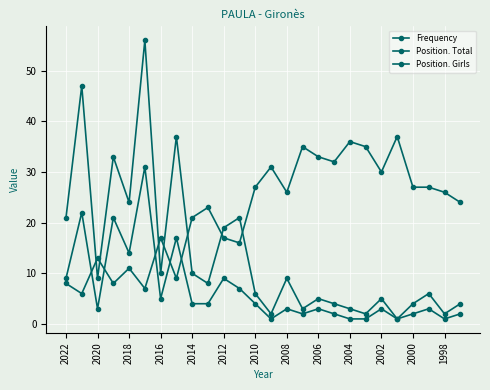

Reading left to right, what are all the values shown in this chart?

Frequency: 8	6	13	8	11	7	17	9	21	23	17	16	27	31	26	35	33	32	36	35	30	37	27	27	26	24
Position. Total: 21	47	9	33	24	56	10	37	10	8	19	21	6	2	9	3	5	4	3	2	5	1	4	6	2	4
Position. Girls: 9	22	3	21	14	31	5	17	4	4	9	7	4	1	3	2	3	2	1	1	3	1	2	3	1	2